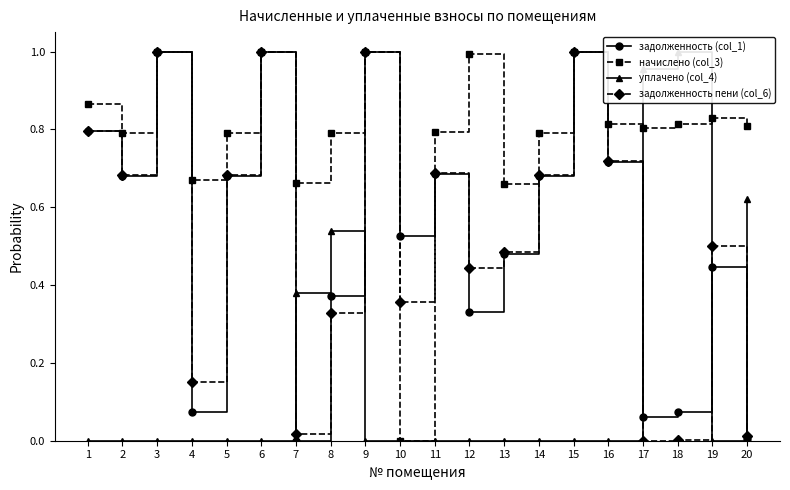

The value of задолженность (col_1) at 9 is 1.0. True or false?

True